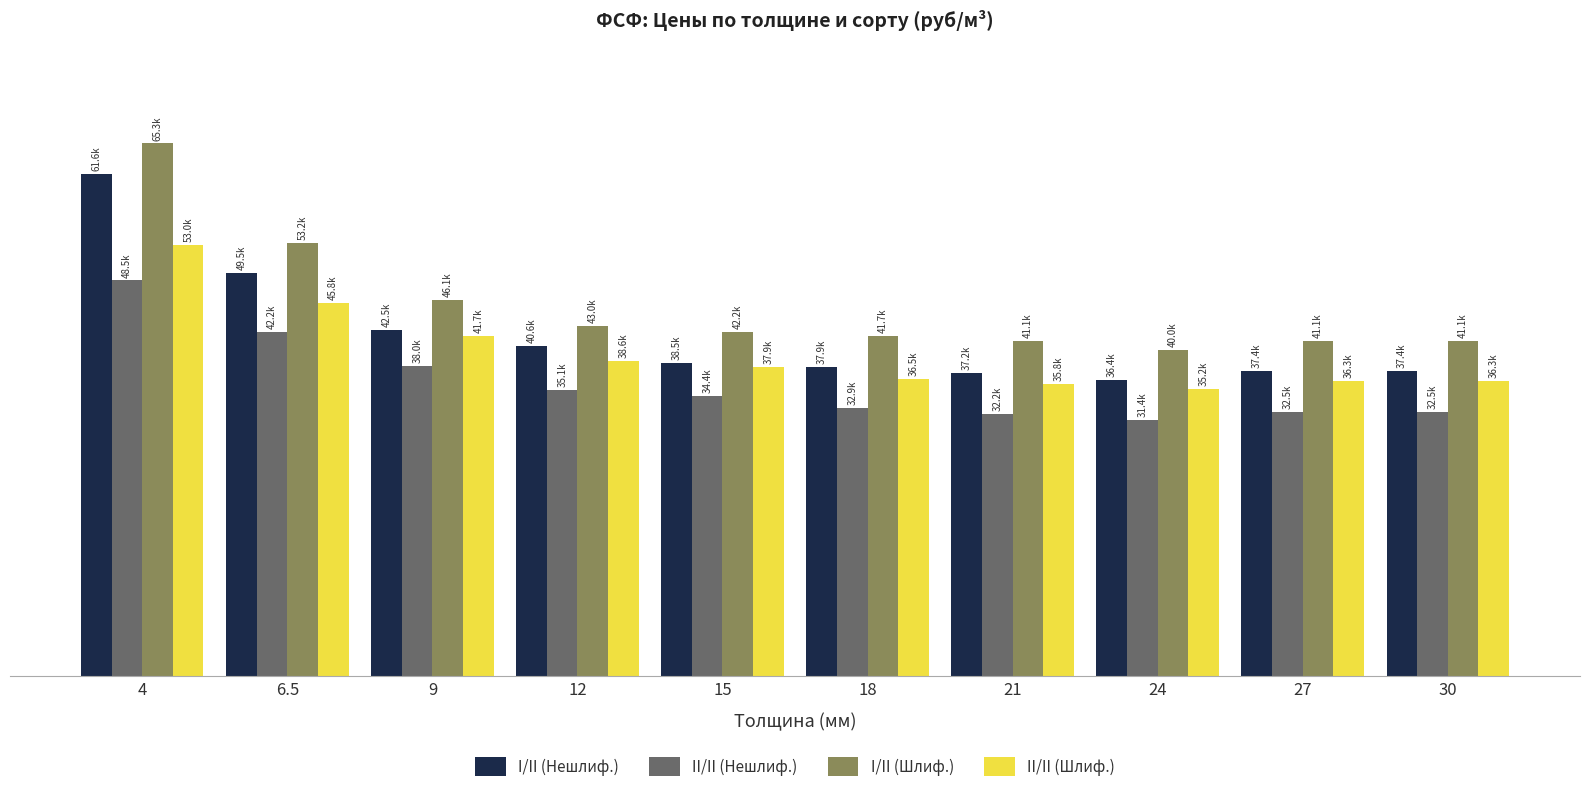

At which label does II/II (Шлиф.) first exceed 37935?

4